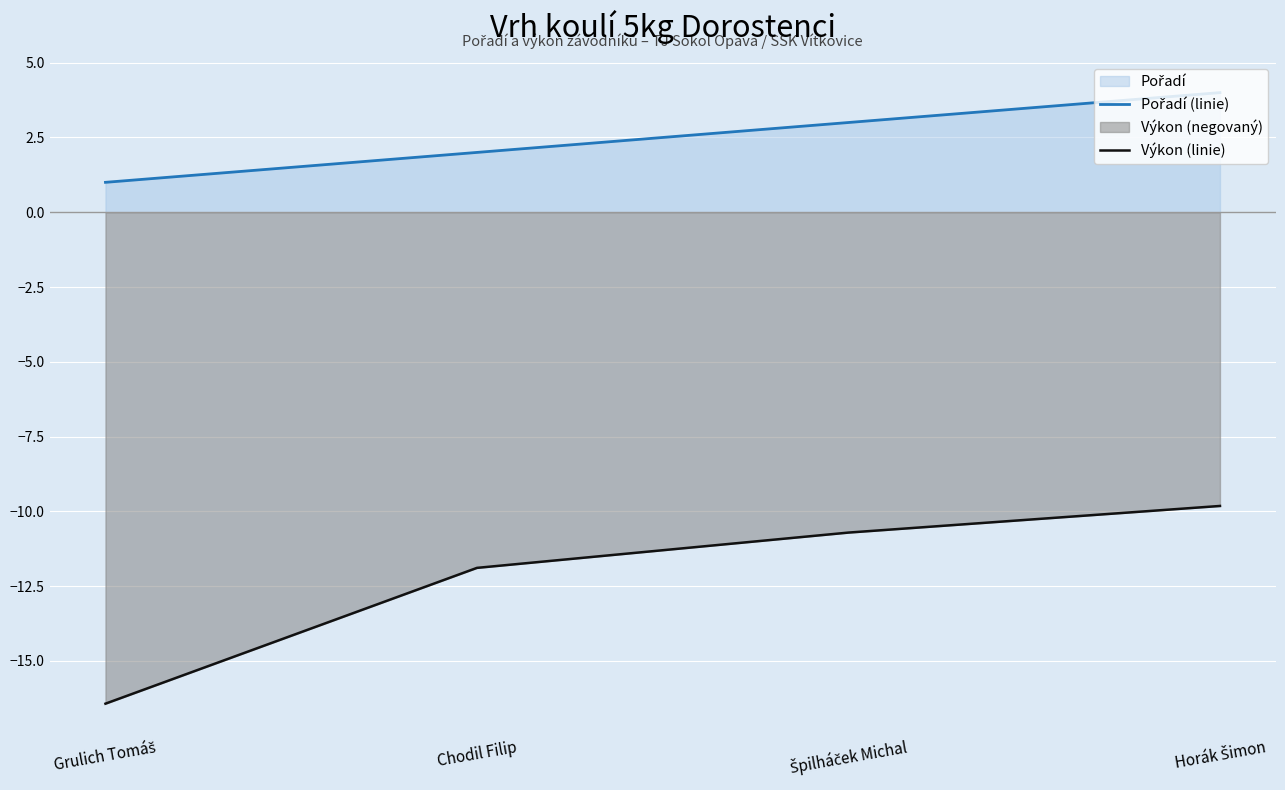

What is the total value across all series at Špilháček Michal?

-7.7